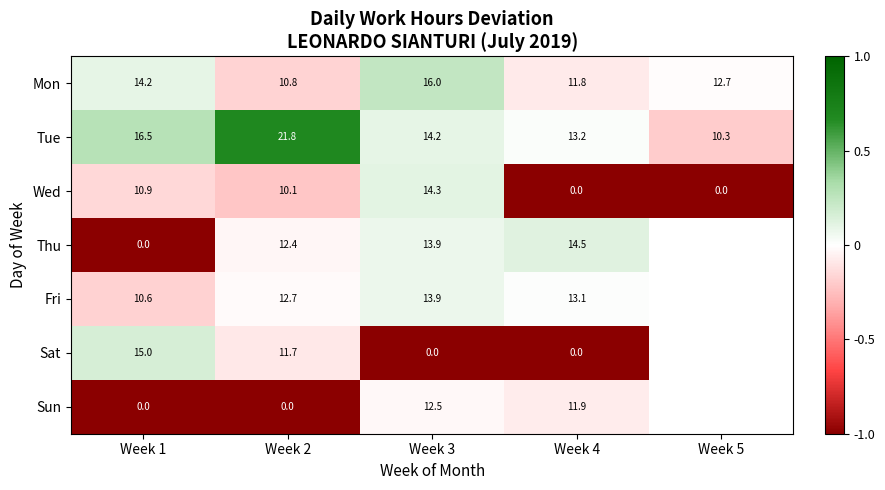

What is the difference between the highest and lowest values at Week 2?

21.8